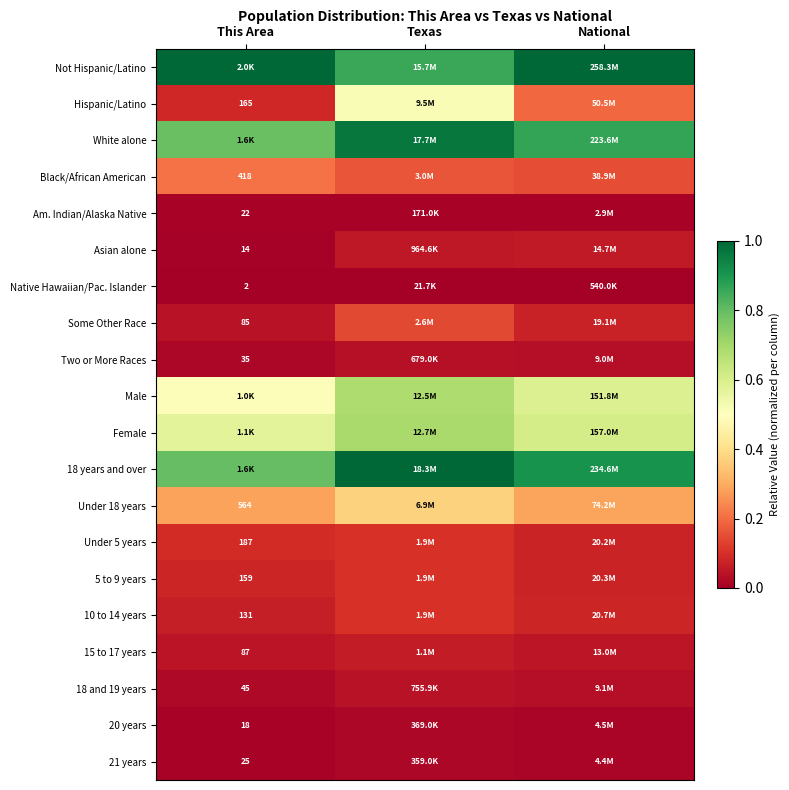

Where is 18 and 19 years nearest to the value 0?

This Area